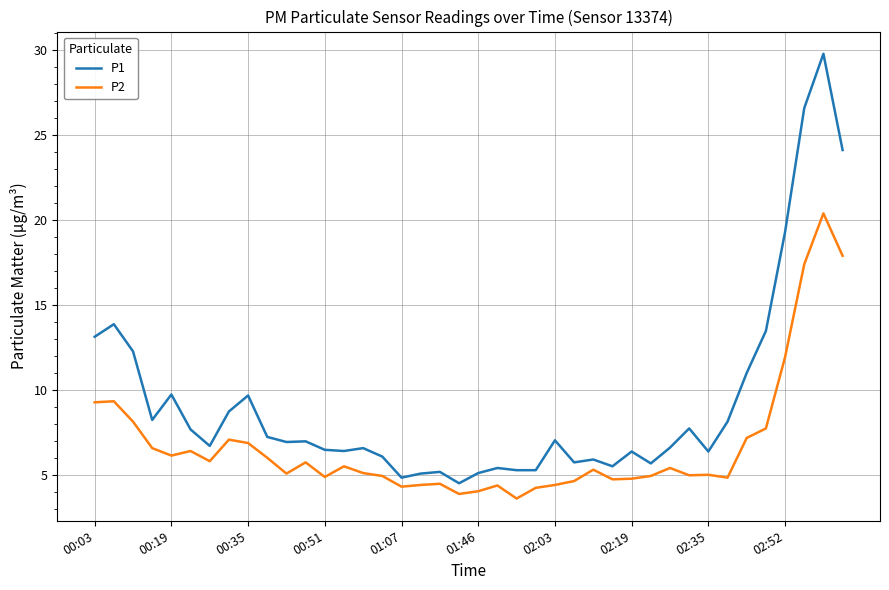

Rank the series by their maximum value, from lowest to highest.

P2, P1